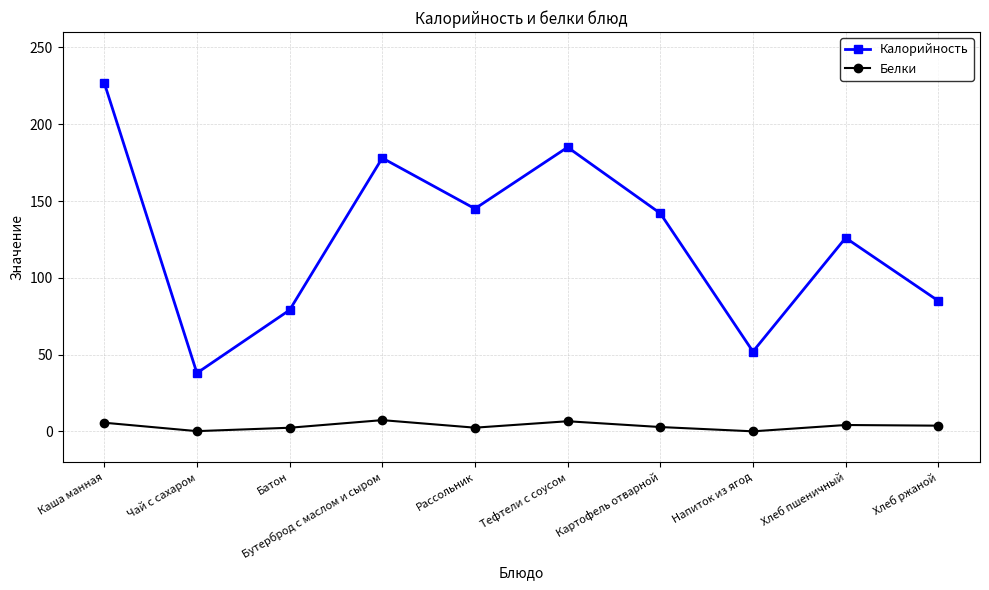

Rank the categories by Калорийность value from lowest to highest.

Чай с сахаром, Напиток из ягод, Батон, Хлеб ржаной, Хлеб пшеничный, Картофель отварной, Рассольник, Бутерброд с маслом и сыром, Тефтели с соусом, Каша манная